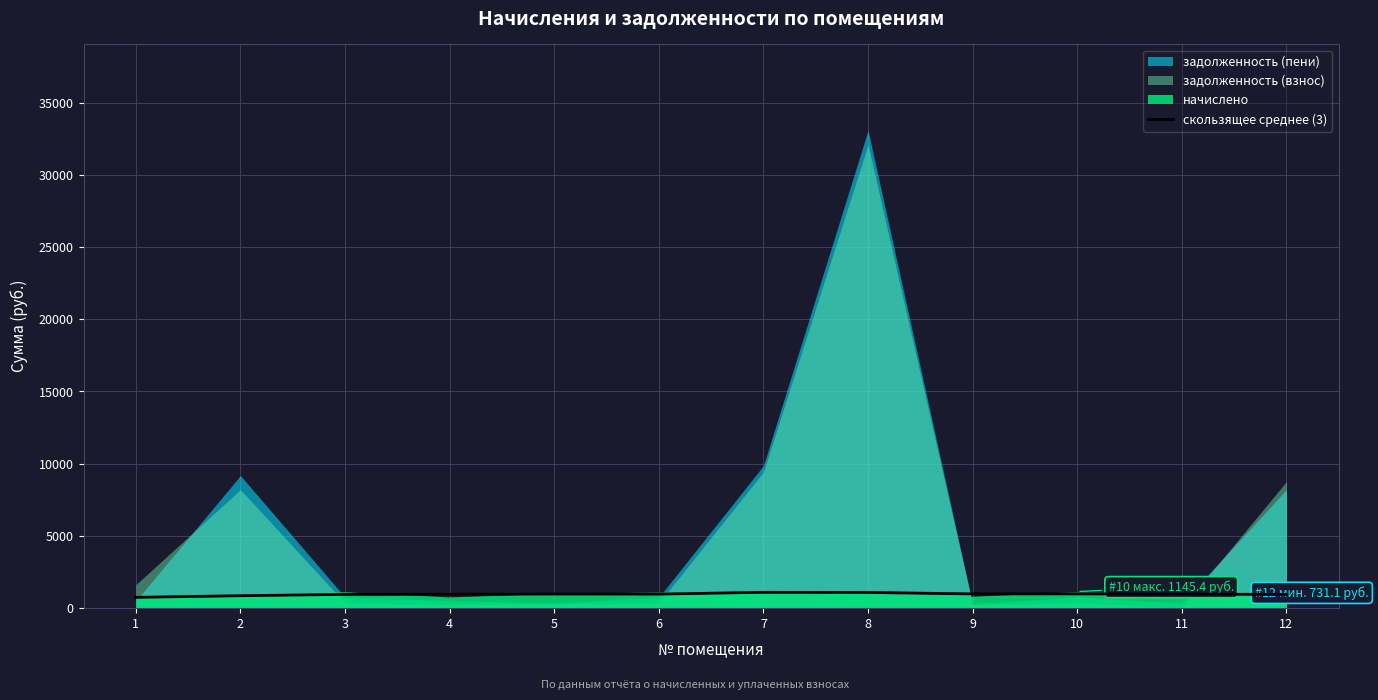

Read the value at 2.

858.6